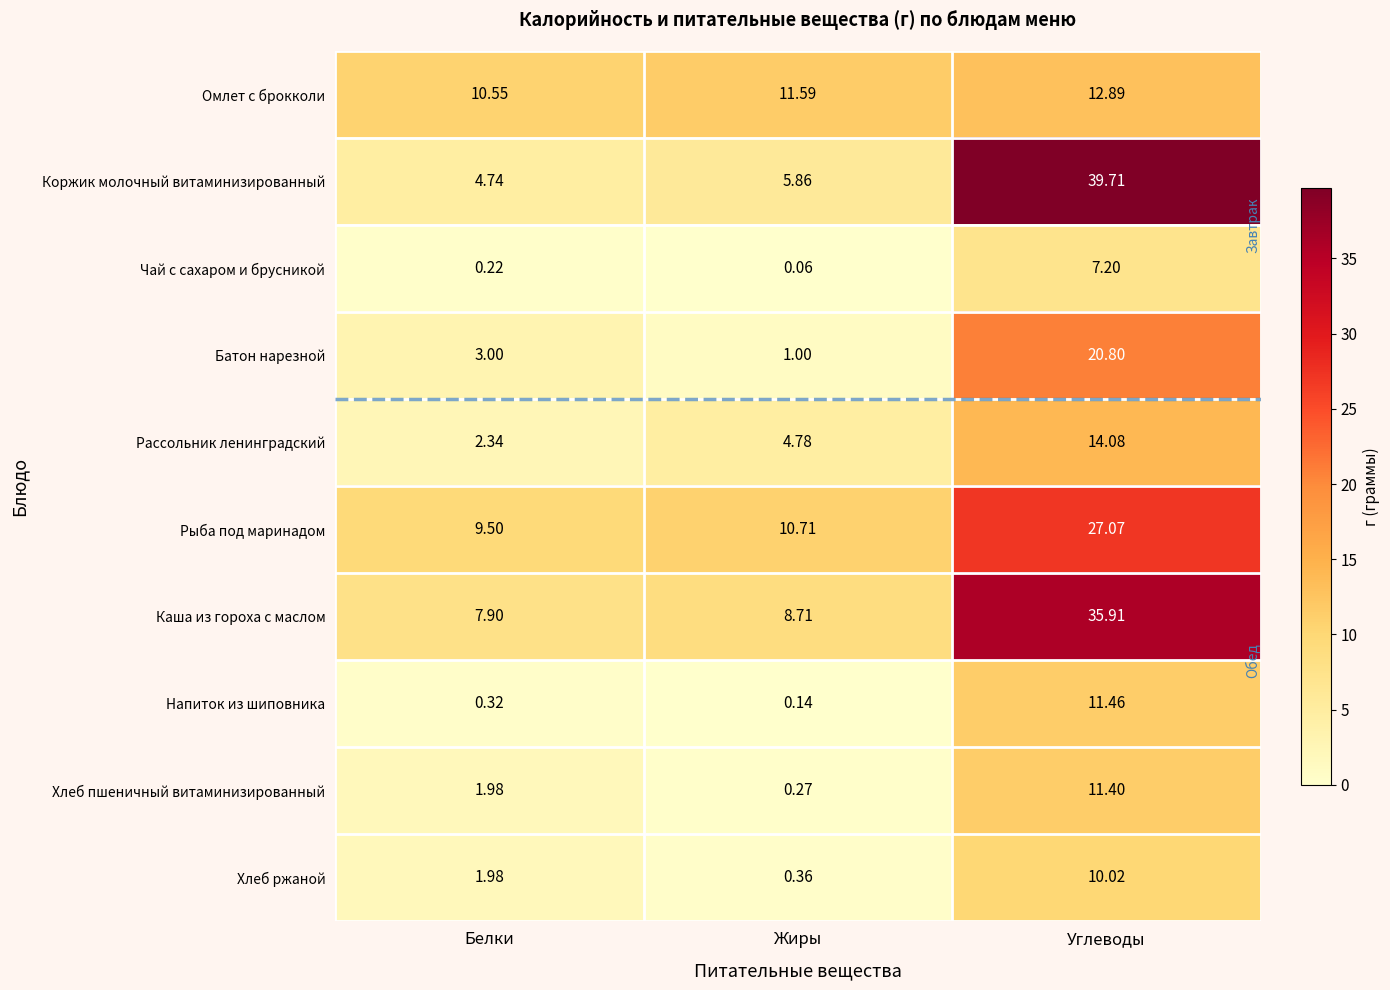

Between Белки and Углеводы, which series saw the biggest shift?

Коржик молочный витаминизированный